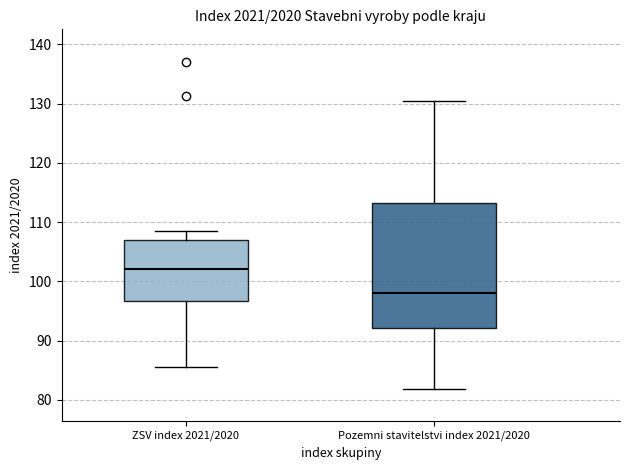

Reading left to right, read every box against the y-axis: the position of its median line, the range the box covers, and the ends of its whiskers. The values are not printed on the chart, so give them approximately, as read against the axis.

ZSV index 2021/2020: median 102, box 97 to 107, whiskers 86 to 108
Pozemni stavitelstvi index 2021/2020: median 98, box 92 to 113, whiskers 82 to 130